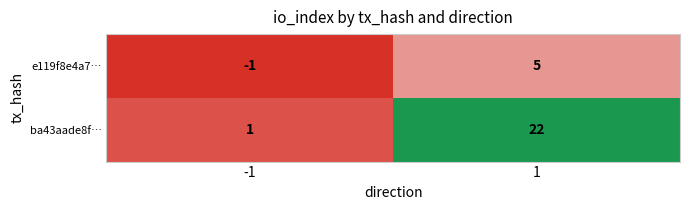

How many series are shown in this chart?

2